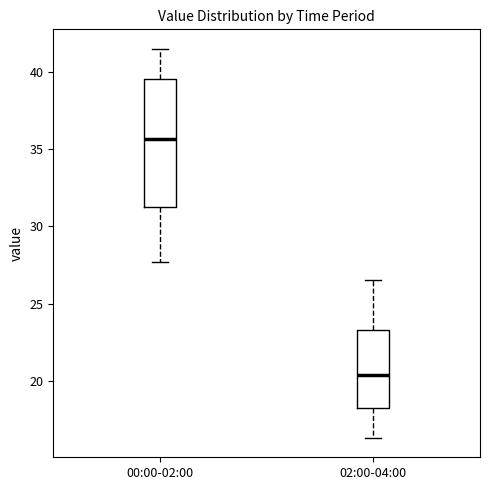

Reading left to right, read every box against the y-axis: the position of its median line, the range the box covers, and the ends of its whiskers. The values are not printed on the chart, so give them approximately, as read against the axis.

00:00-02:00: median 35.5, box 31.5 to 39.5, whiskers 27.5 to 41.5
02:00-04:00: median 20.5, box 18.0 to 23.5, whiskers 16.5 to 26.5